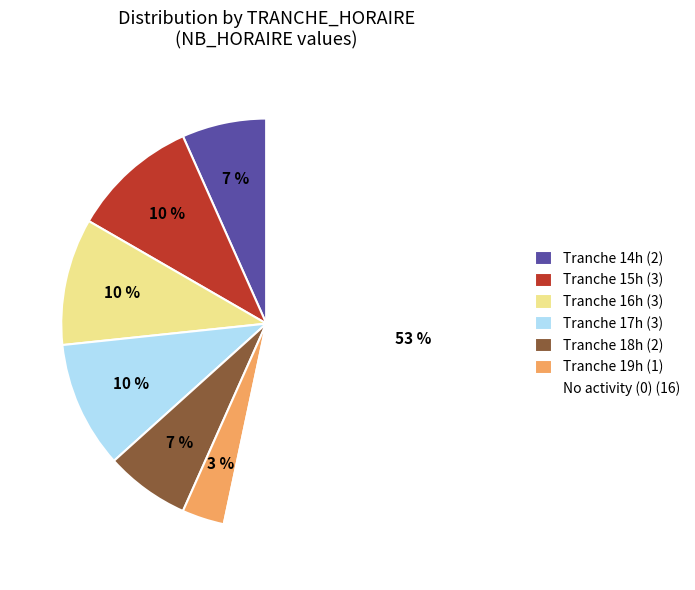

To the nearest percent, what portion does Tranche 19h (1) represent?

3%